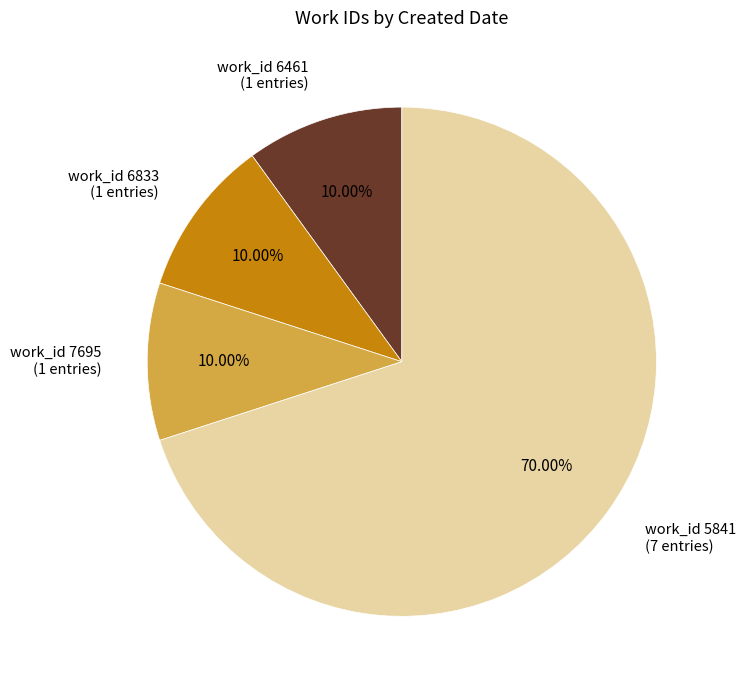

Count the number of slices in the pie.

4